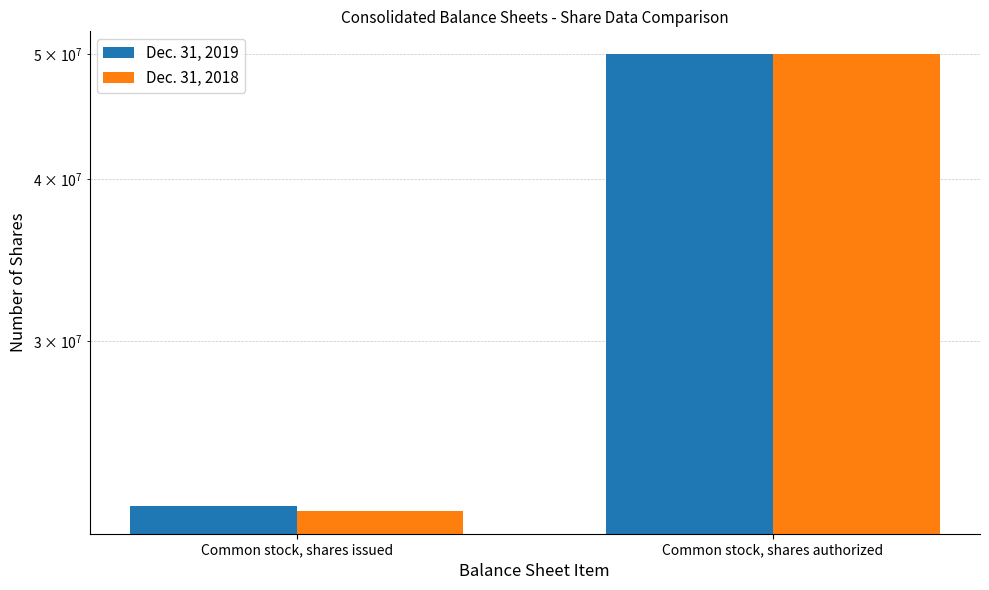

Which series changed the most between Common stock, shares issued and Common stock, shares authorized?

Dec. 31, 2018